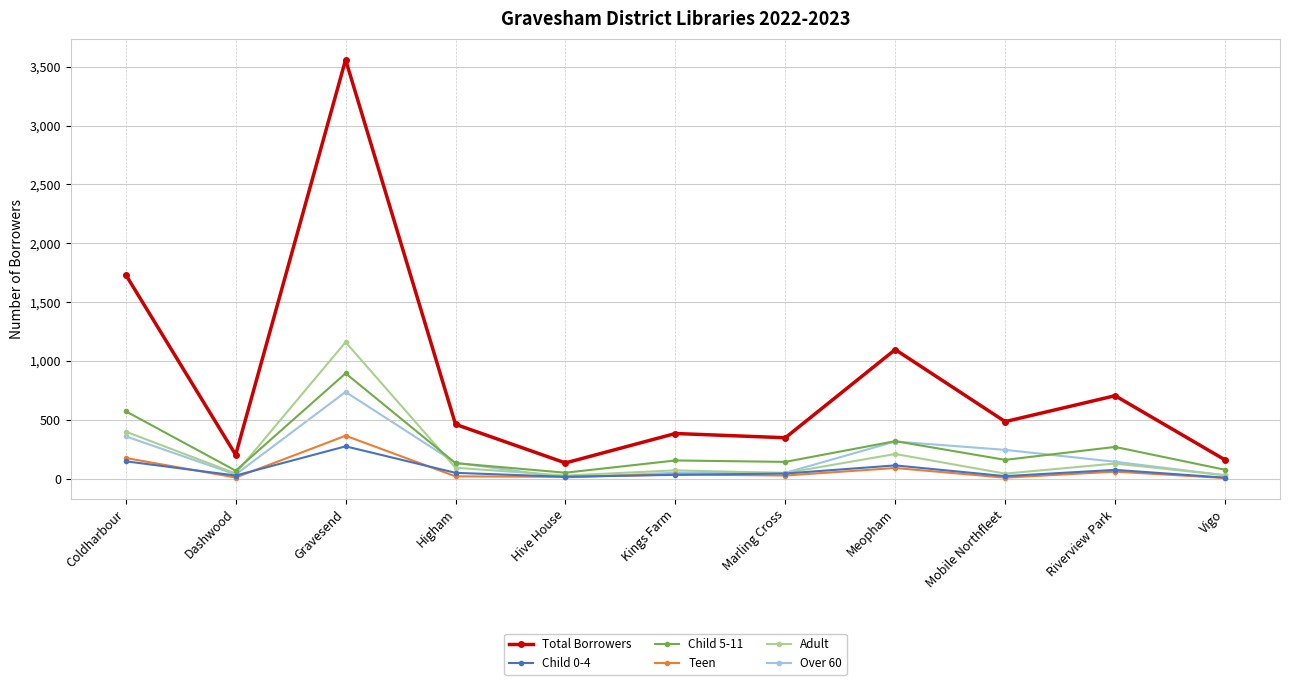

List the series in order of their peak value, highest first.

Total Borrowers, Adult, Child 5-11, Over 60, Teen, Child 0-4